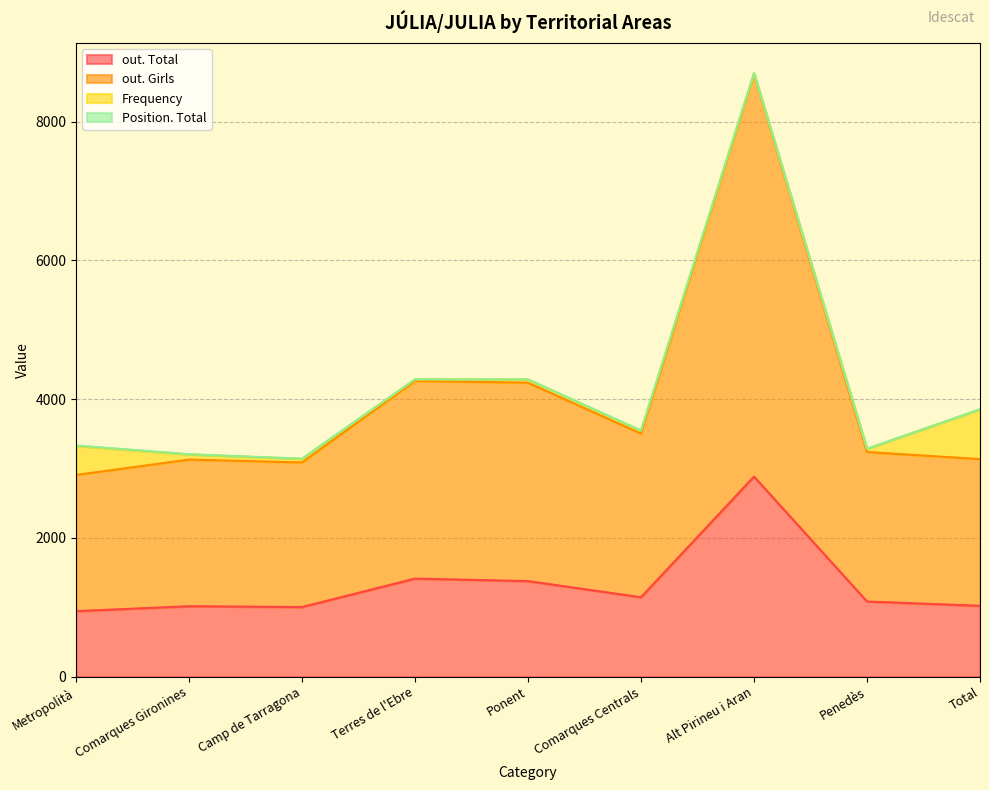

True or false: out. Girls and out. Total cross at least once.

False